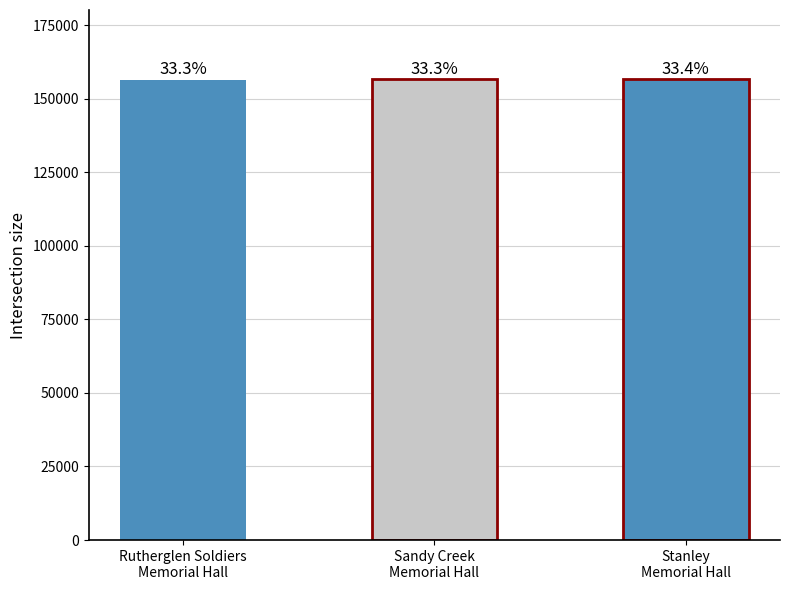

Does the chart contain any negative values?

No